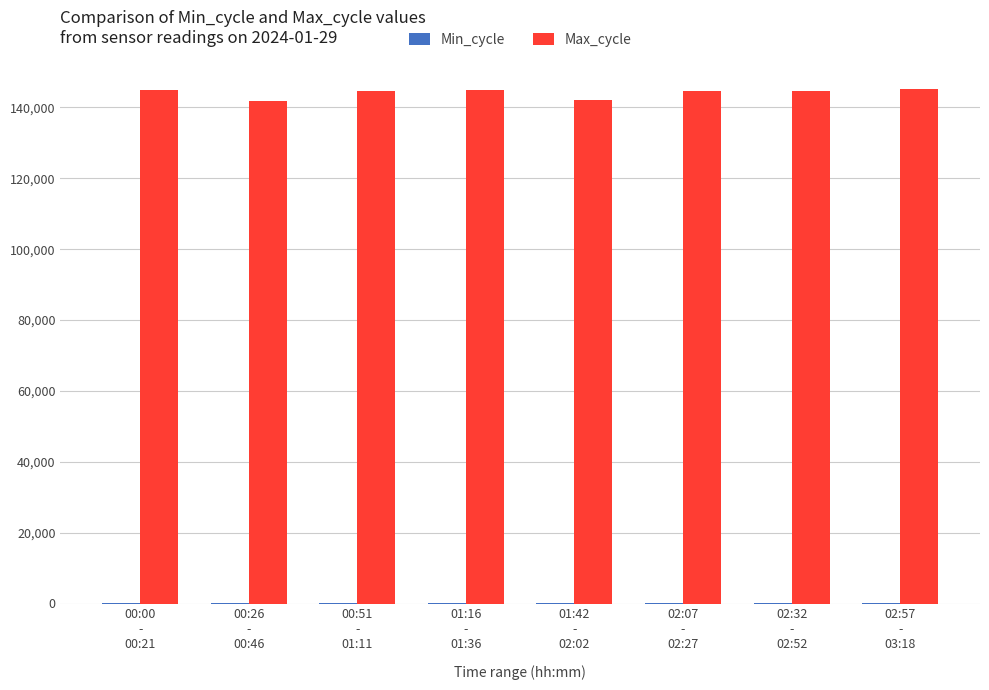

Which series has the largest total across all categories?

Max_cycle